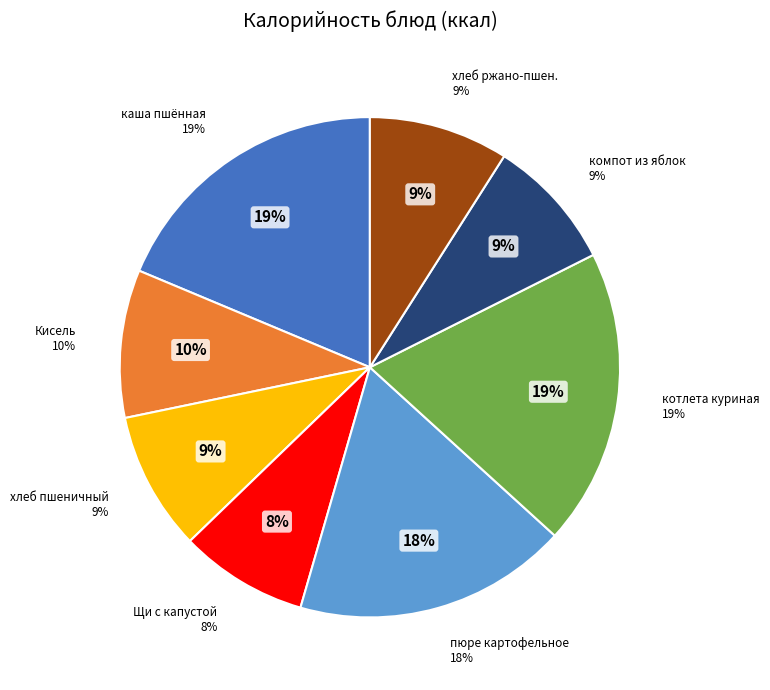

To the nearest percent, what portion does пюре картофельное represent?

18%